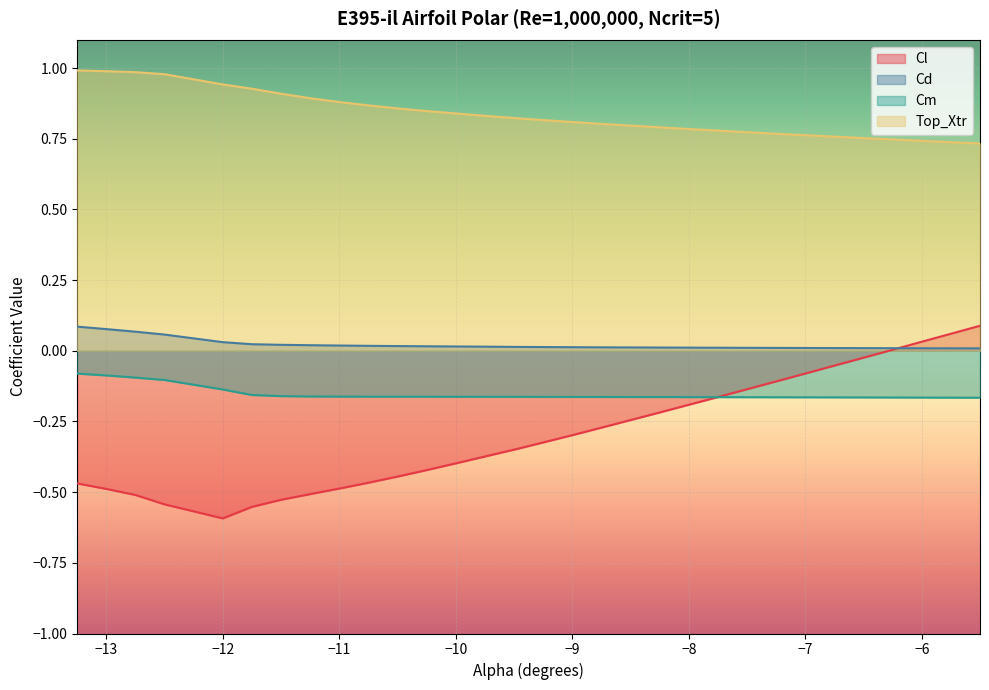

Between -9.75 and -11.0, which is larger?

-9.75